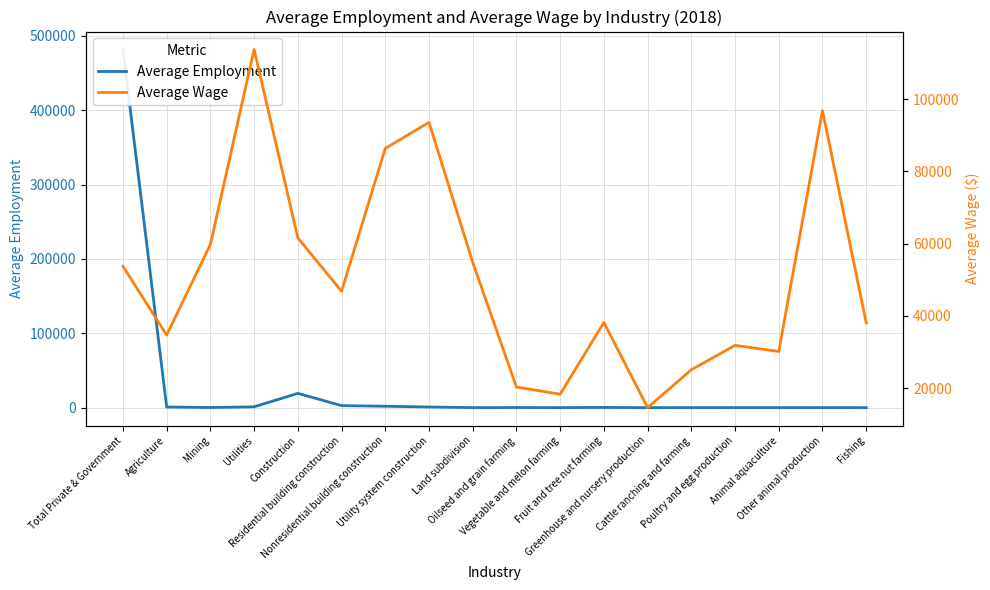

Where is Average Employment nearest to the value 240850?

Construction